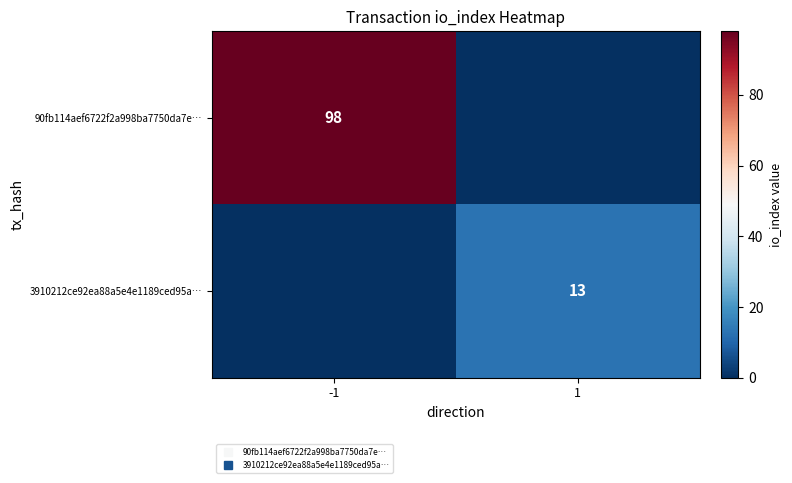

What is the spread (max minus min) of values at -1?

98